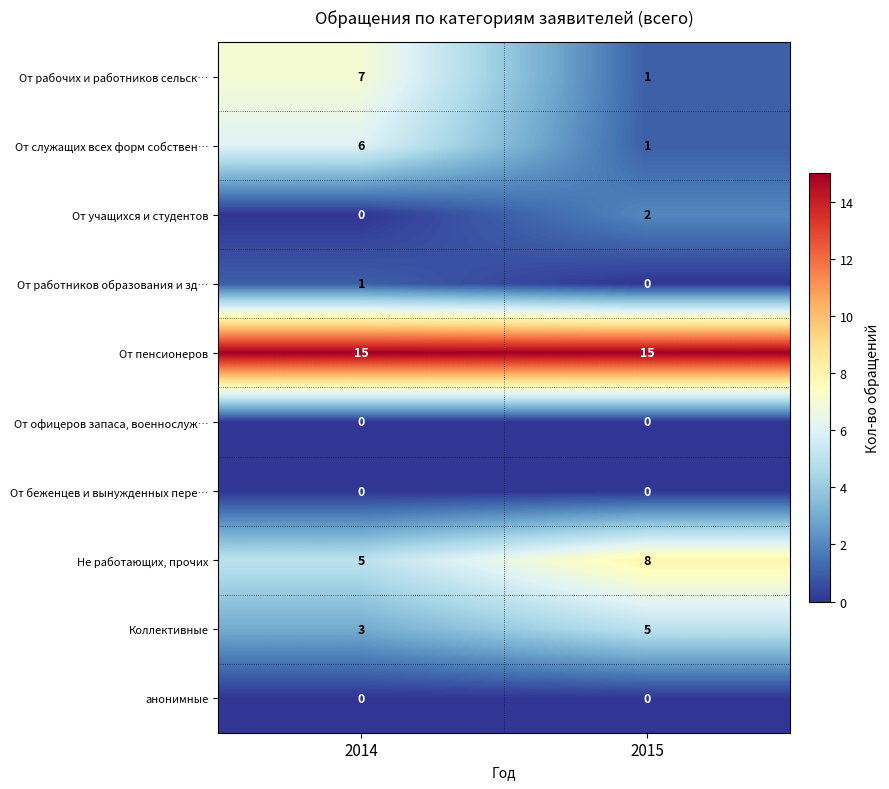

Which series has the largest total across all categories?

От пенсионеров